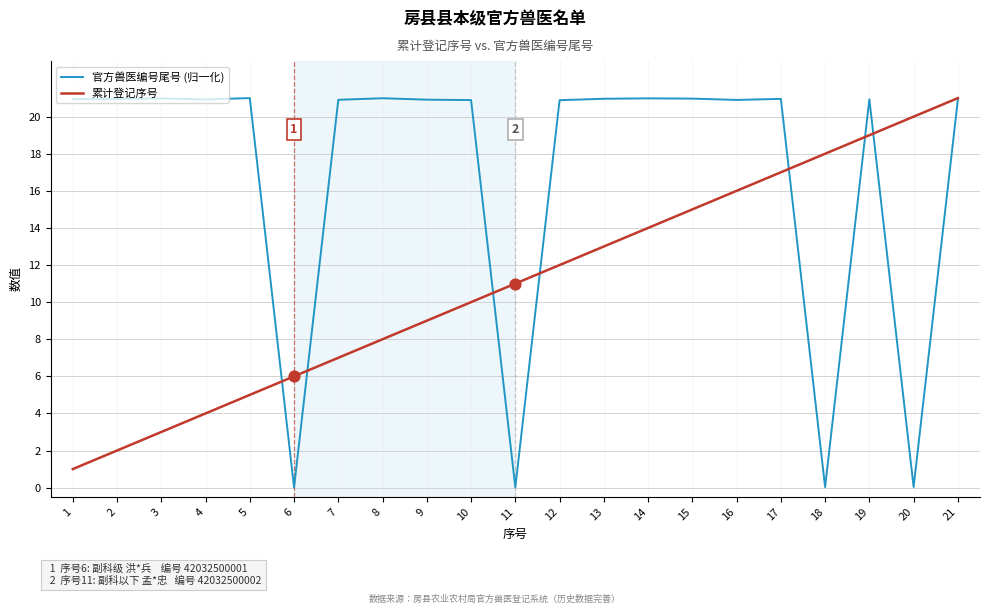

What is the total value across all series at 8?

29.0